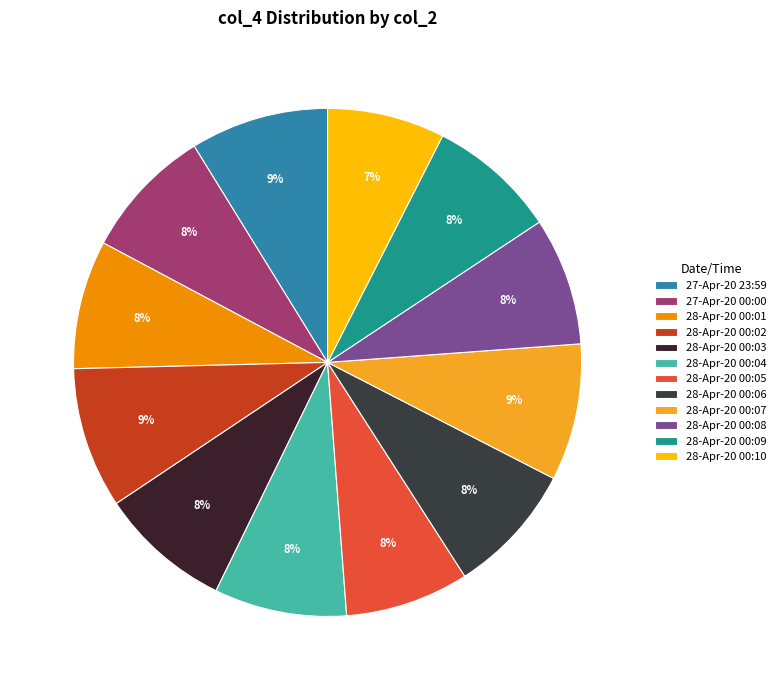

To the nearest percent, what portion does 28-Apr-20 00:04 represent?

8%